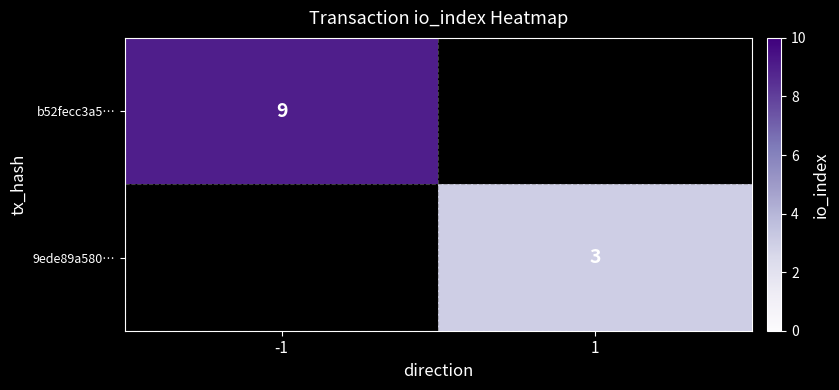

True or false: b52fecc3a5… has a value of 3 at -1.

False